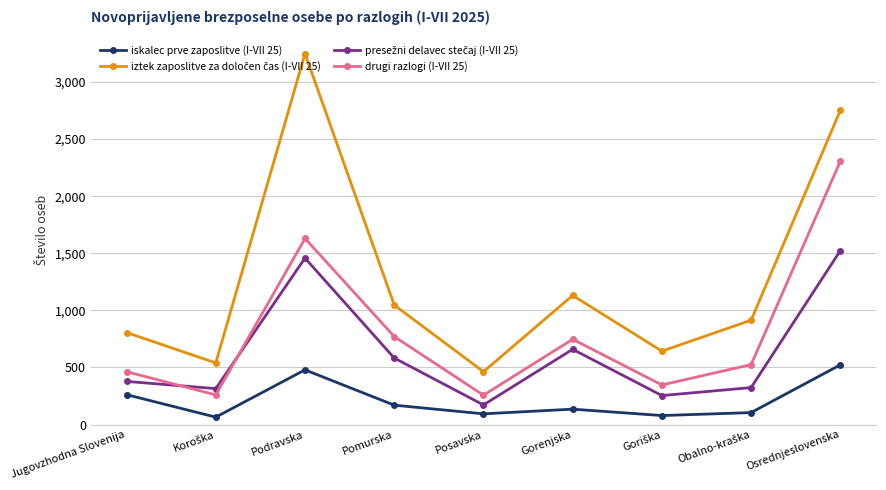

Which label corresponds to the largest value in the chart?

Podravska